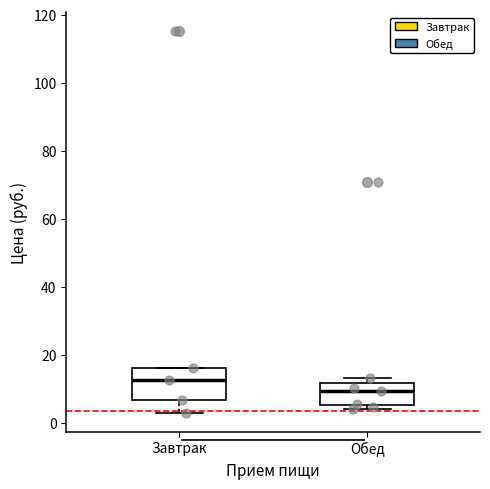

Reading left to right, transcribe this box plot: for each box, give where its median line is, the range the box spans, and where its two whiskers end, as read against the y-axis. The values are not printed on the chart, so give them approximately, as read against the axis.

Завтрак: median 12, box 6 to 16, whiskers 4 to 16
Обед: median 10, box 6 to 12, whiskers 4 to 14